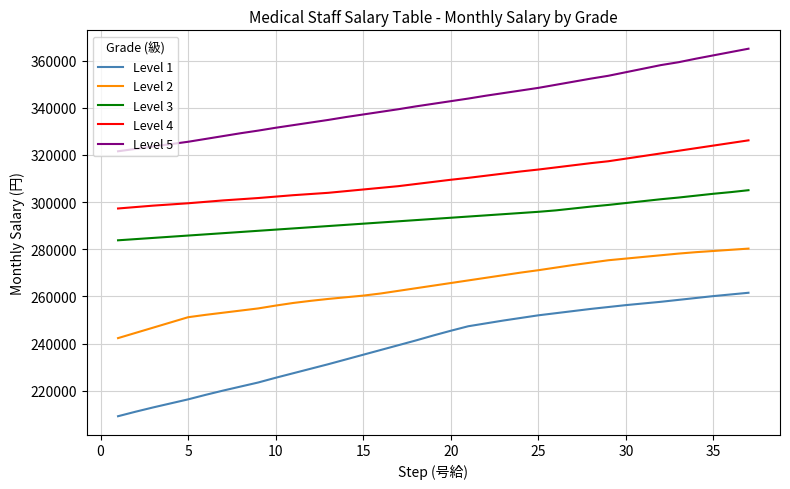

True or false: Level 2 and Level 3 intersect in this chart.

False